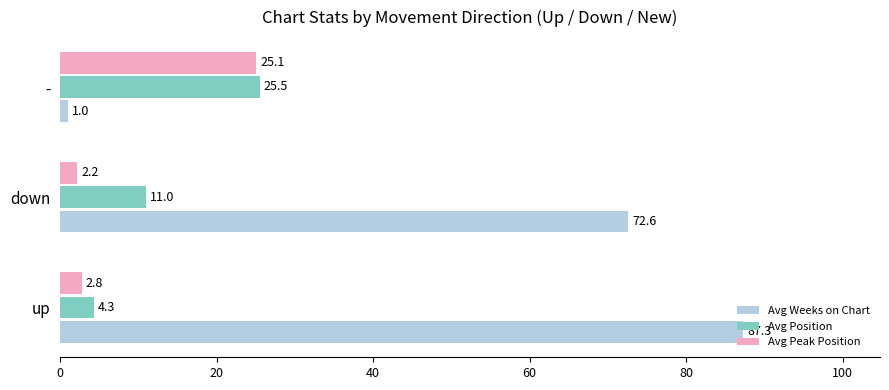

At -, list the series in order from smallest to largest.

Avg Weeks on Chart, Avg Peak Position, Avg Position